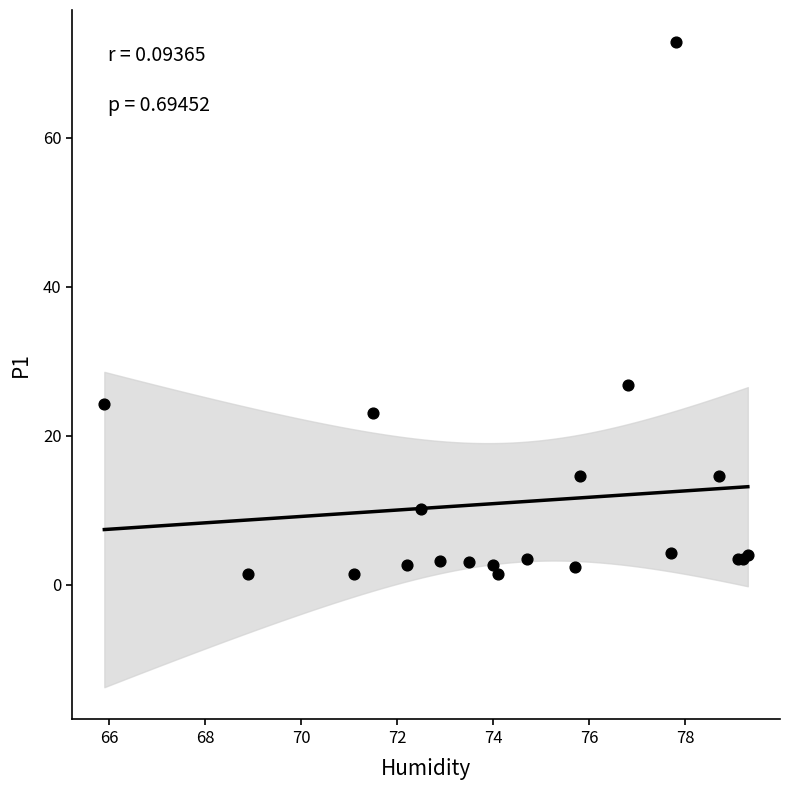

What Y value in the scatter plot is closest to 37?

26.8